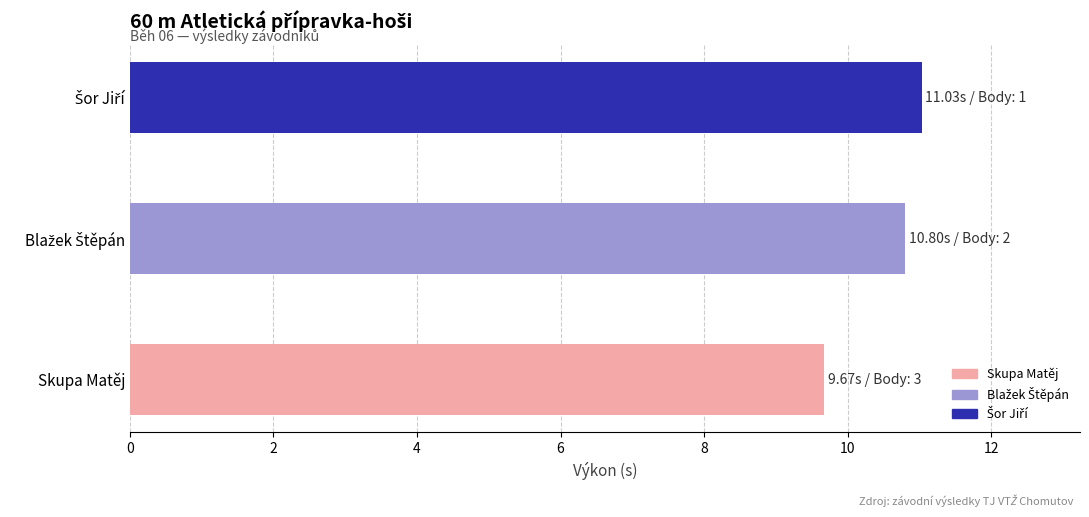

What is the maximum value shown in the chart?

11.0